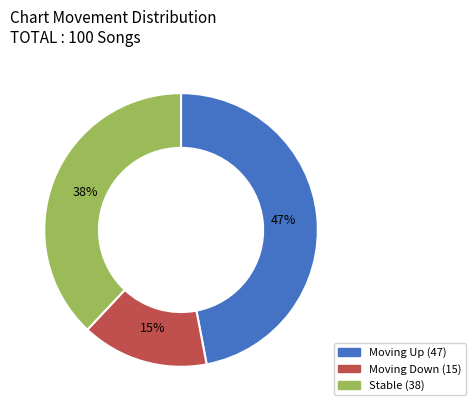

Is there any slice that represents more than half of the pie?

No